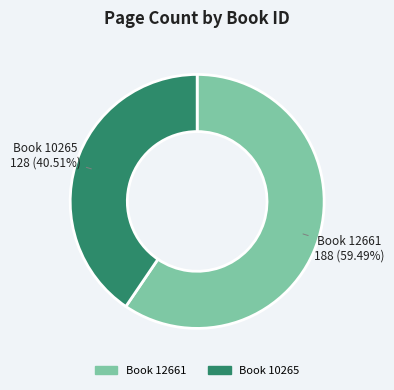

Does any single category account for the majority?

Yes